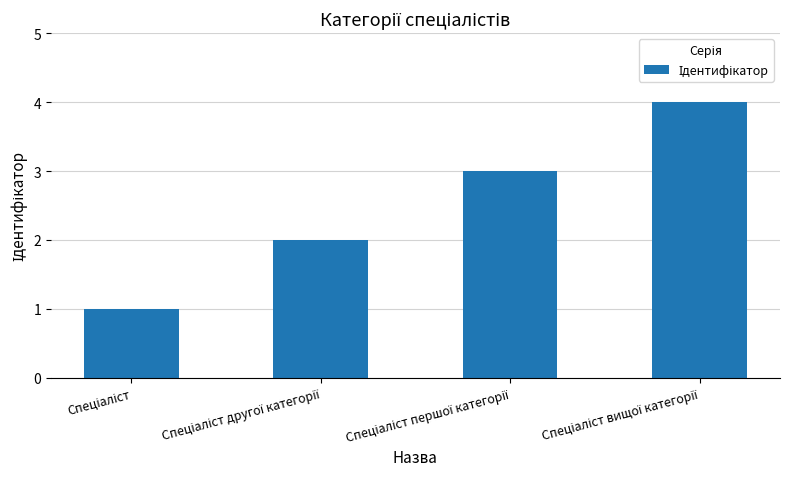

What is the smallest value displayed?

1